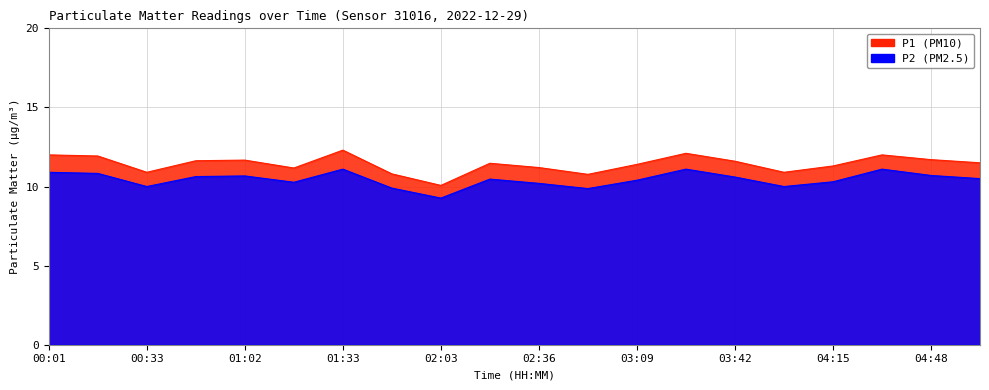

List the labels in order of P2 value, smallest first.

02:03, 02:53, 01:48, 00:33, 03:59, 02:36, 01:17, 04:15, 03:09, 02:20, 05:05, 03:42, 00:50, 01:02, 04:48, 00:17, 00:01, 01:33, 03:26, 04:32